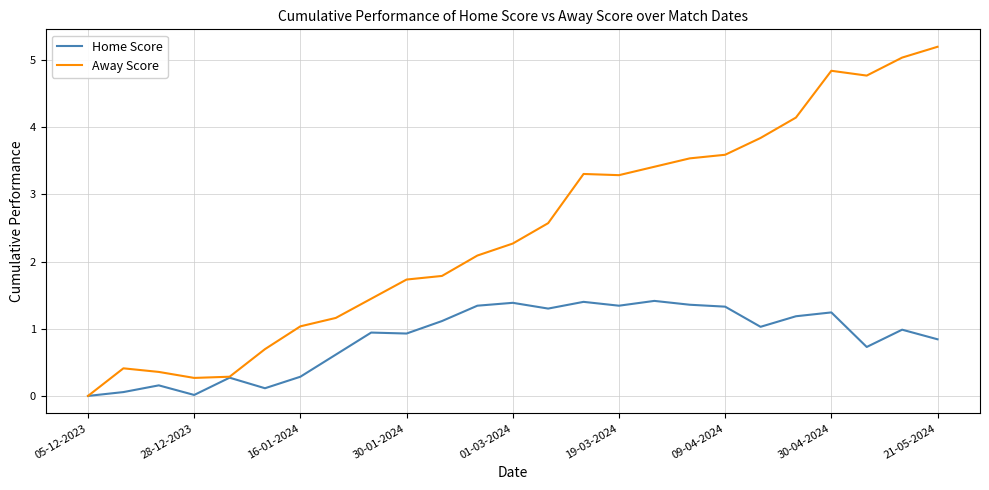

Which series has the largest total across all categories?

Away Score